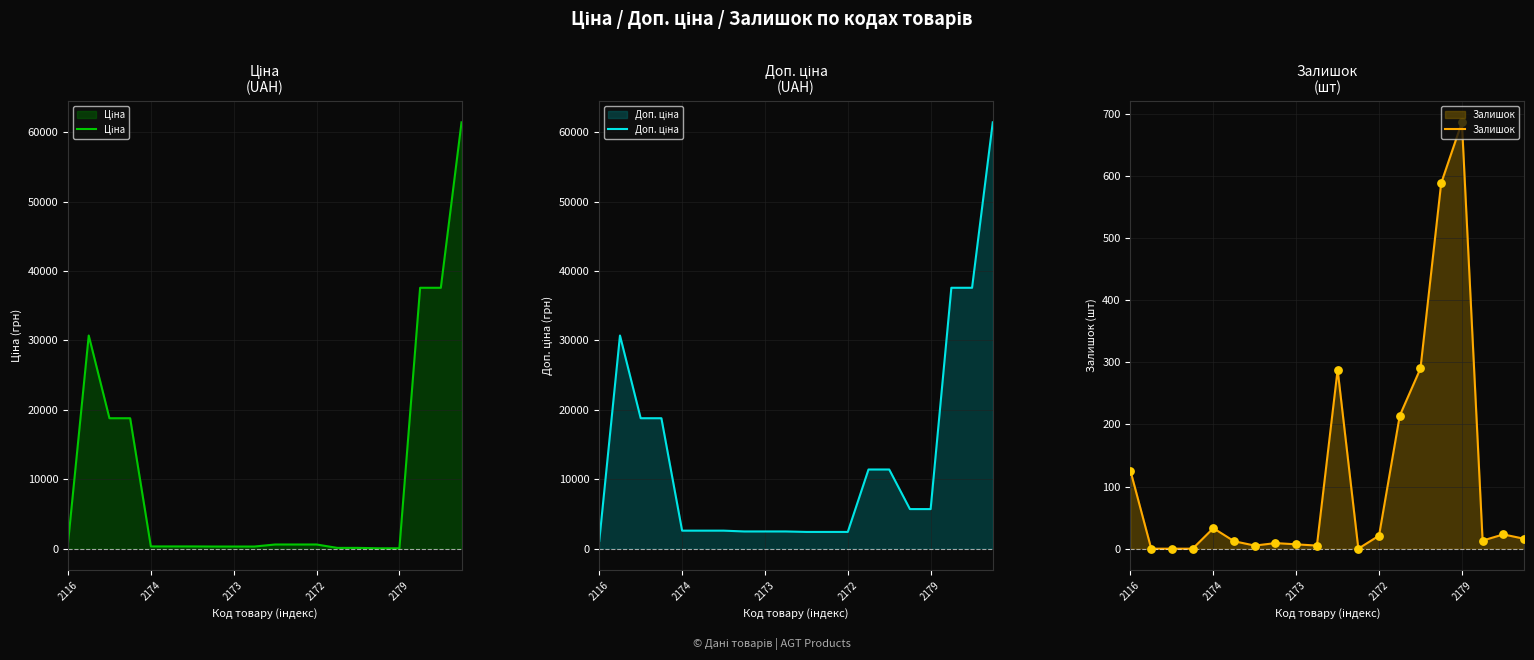

Is the value of Ціна at 11 greater than the value of Залишок at 17?

Yes